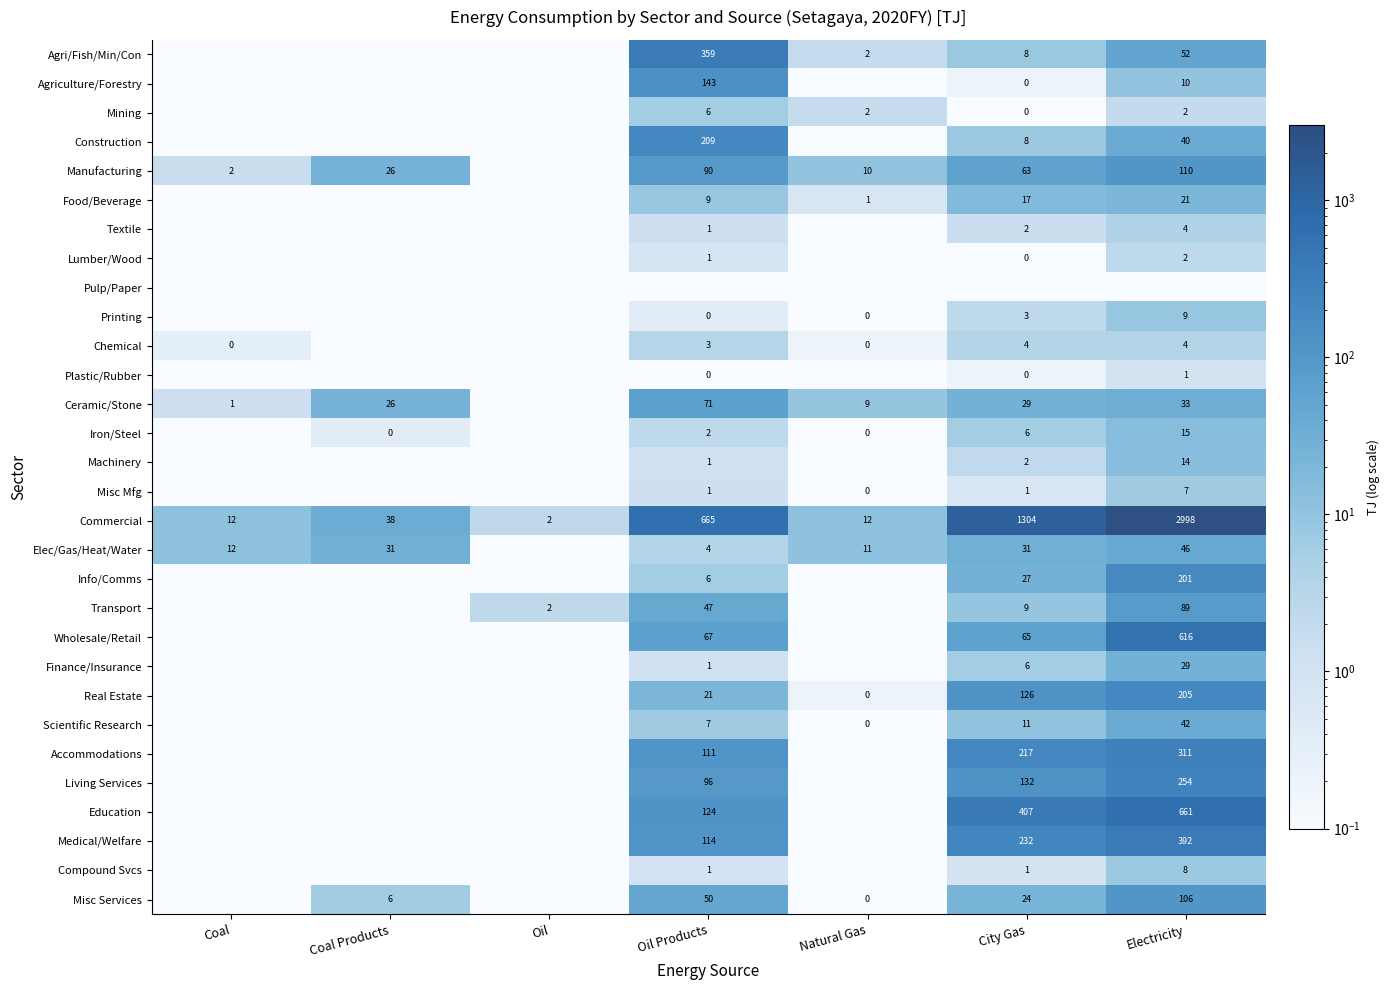

The value of Food/Beverage at Oil is 0.0. True or false?

True